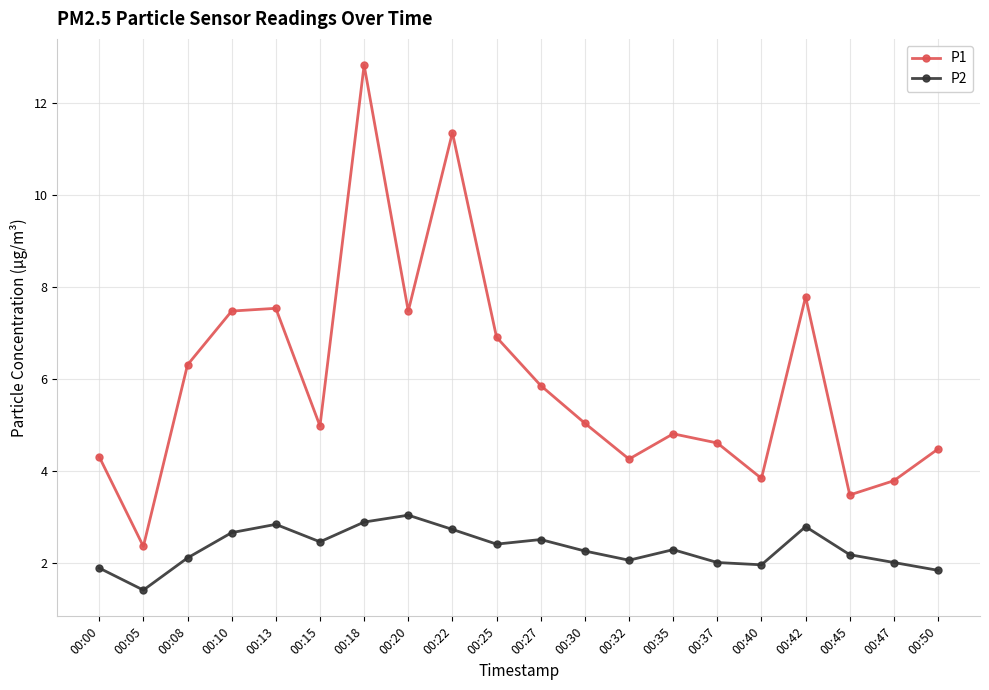

Is it true that P1 equals 11.3 at 00:22?

True